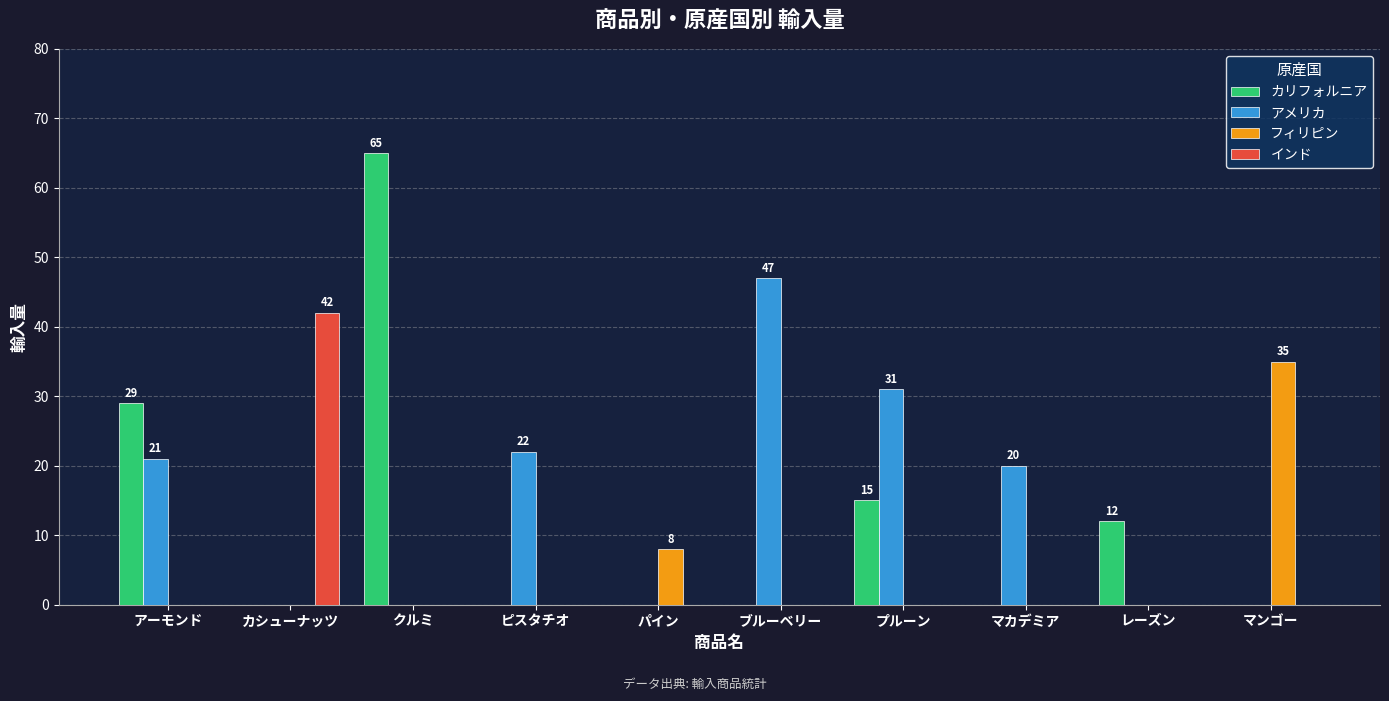

What are all the series names shown in the legend?

カリフォルニア, アメリカ, フィリピン, インド